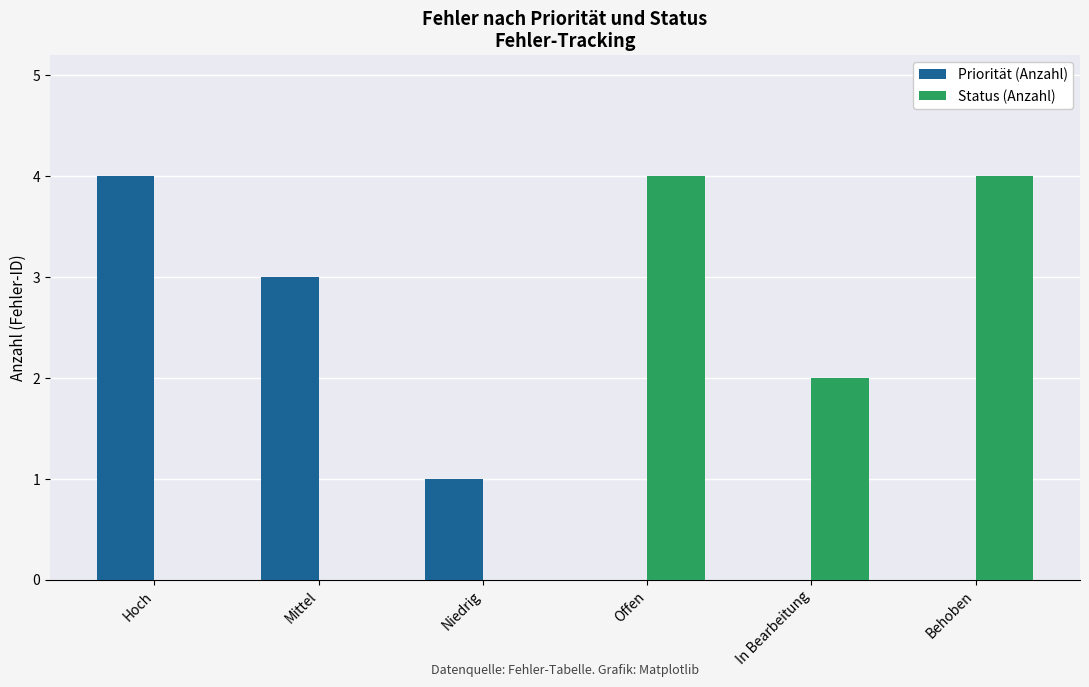

The value of Status (Anzahl) at Niedrig is -2. True or false?

False